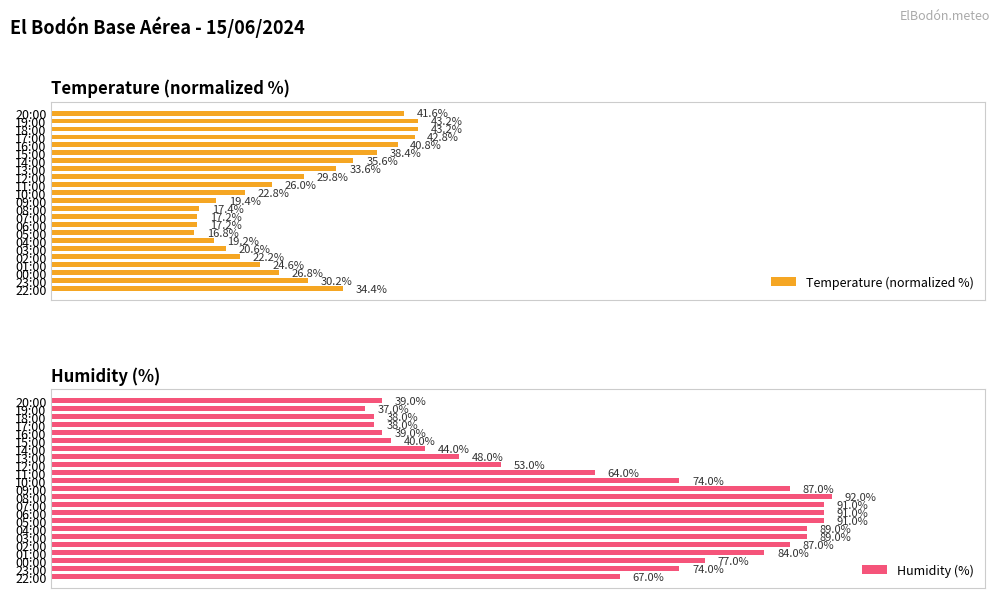

What are all the series names shown in the legend?

Temperature (normalized %), Humidity (%)